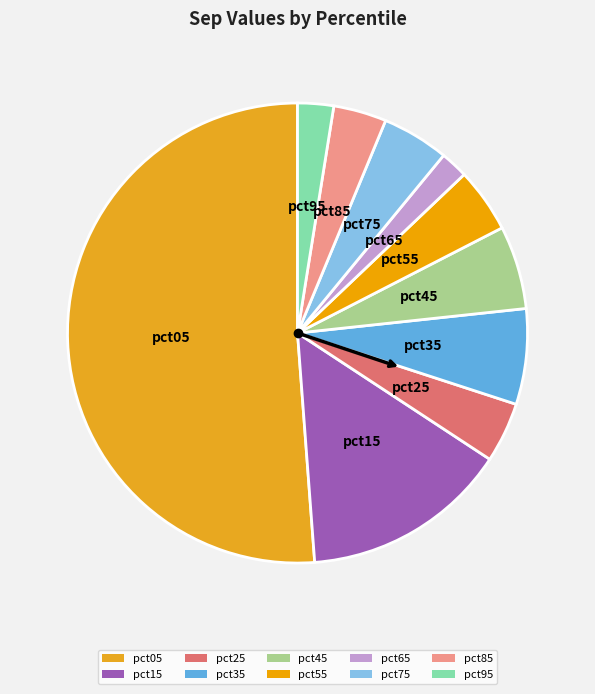

Does pct35 account for over 50% of the chart?

No